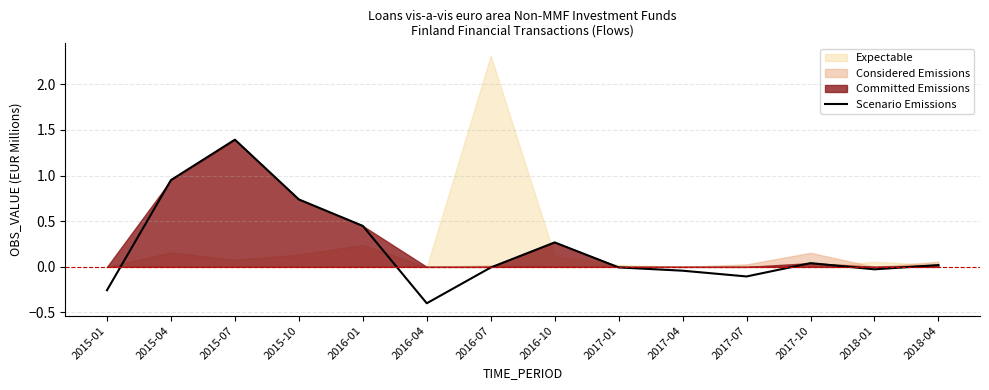

How many negative values are there?

7